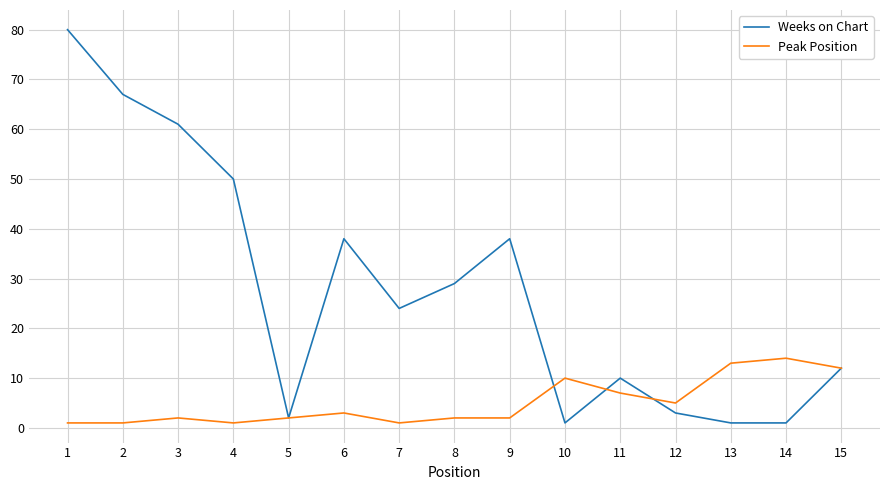

Which series has the largest range (max minus min)?

Weeks on Chart